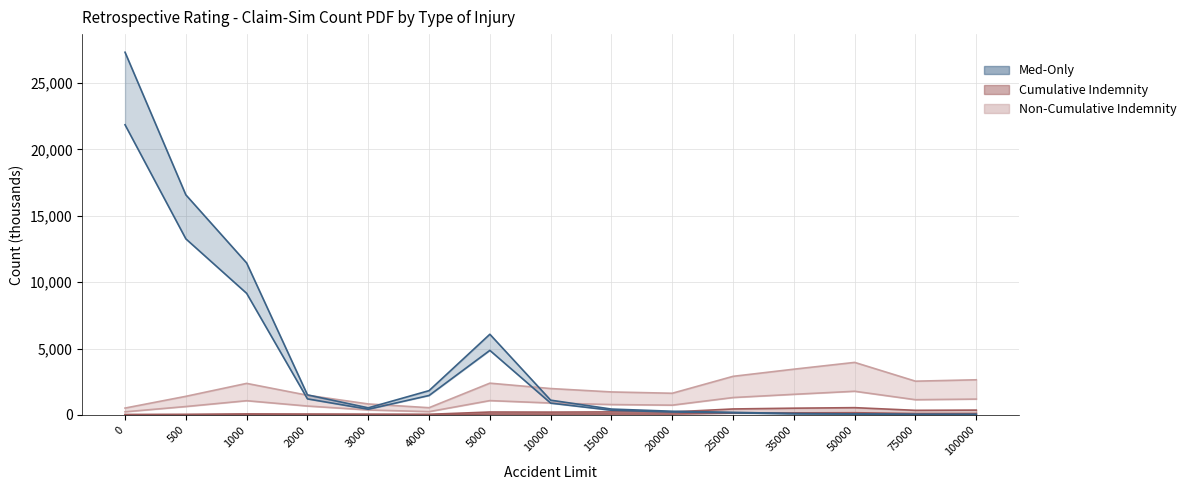

Rank the categories by Non-Cumulative Indemnity value from lowest to highest.

0, 4000, 3000, 500, 2000, 20000, 15000, 10000, 1000, 5000, 75000, 100000, 25000, 35000, 50000